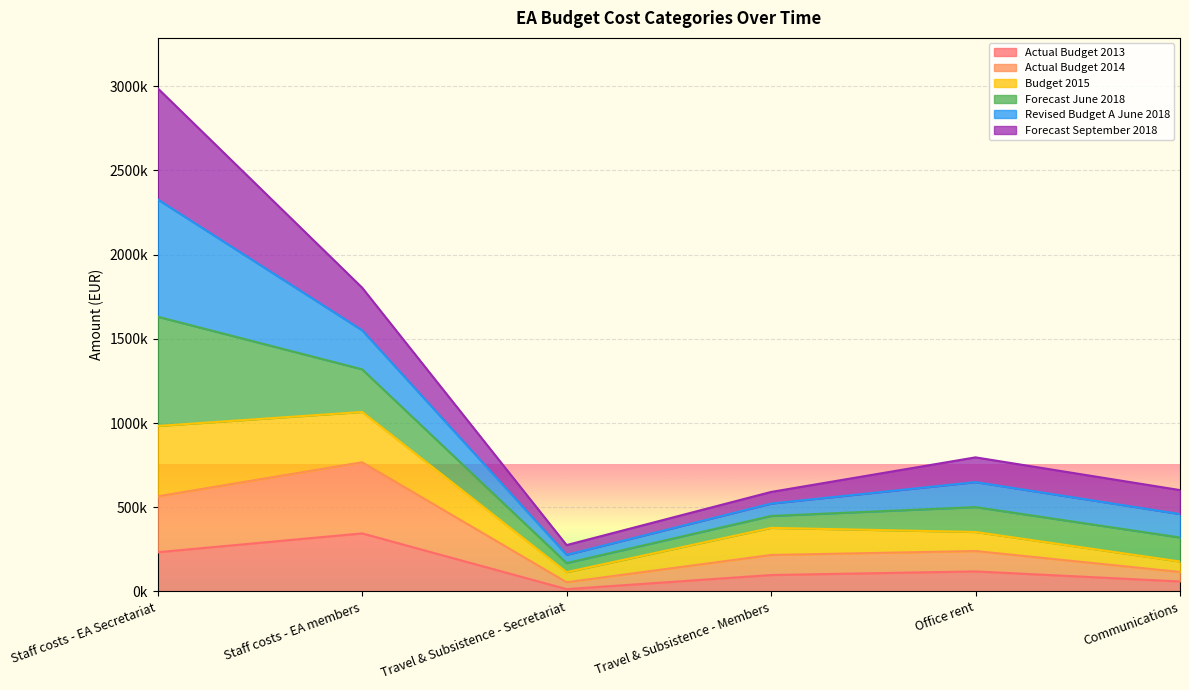

What position from the left is Travel & Subsistence - Secretariat?

3